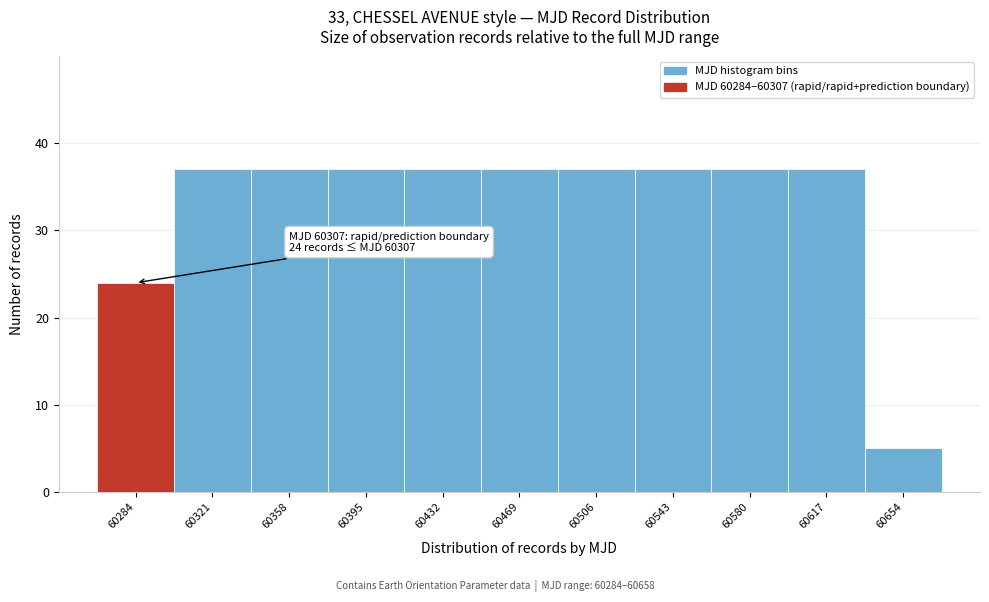

Reading left to right, extract all data points from this chart.

60284=24	60321=37	60358=37	60395=37	60432=37	60469=37	60506=37	60543=37	60580=37	60617=37	60654=5